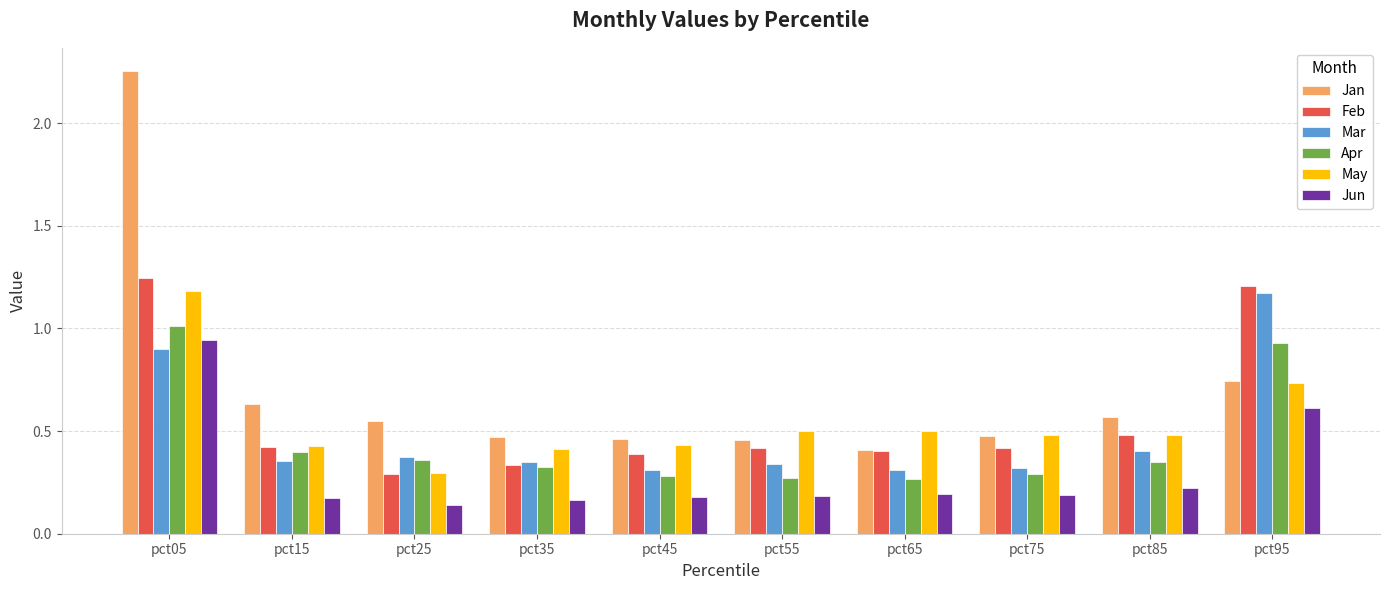

Is the value of Apr at pct05 greater than the value of May at pct65?

Yes